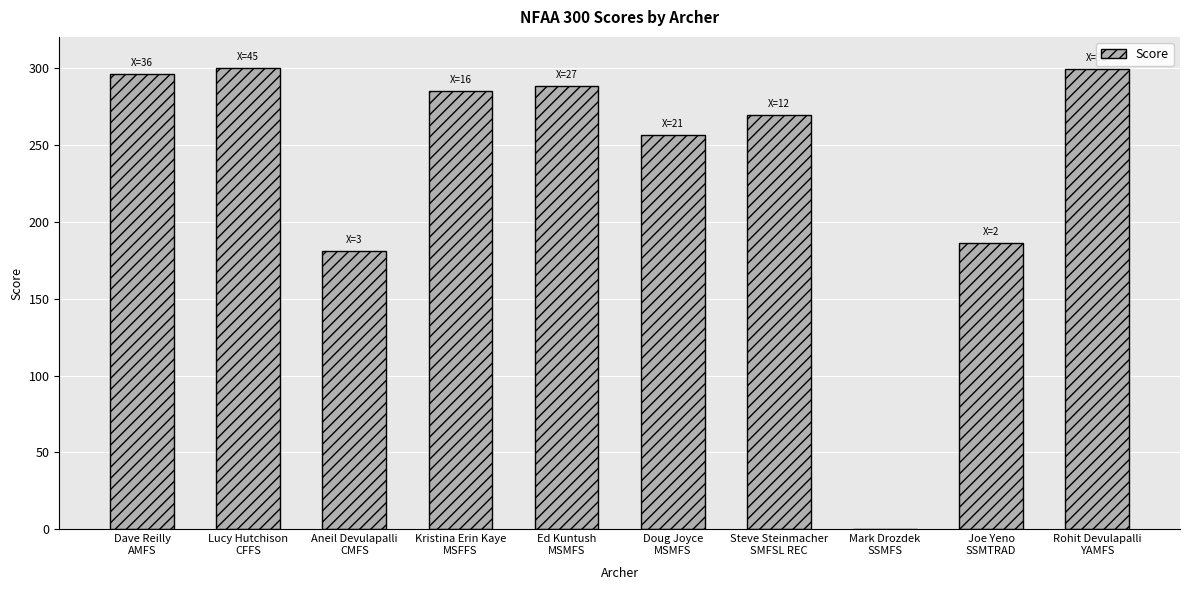

What is the approximate value at Joe Yeno
SSMTRAD?

186